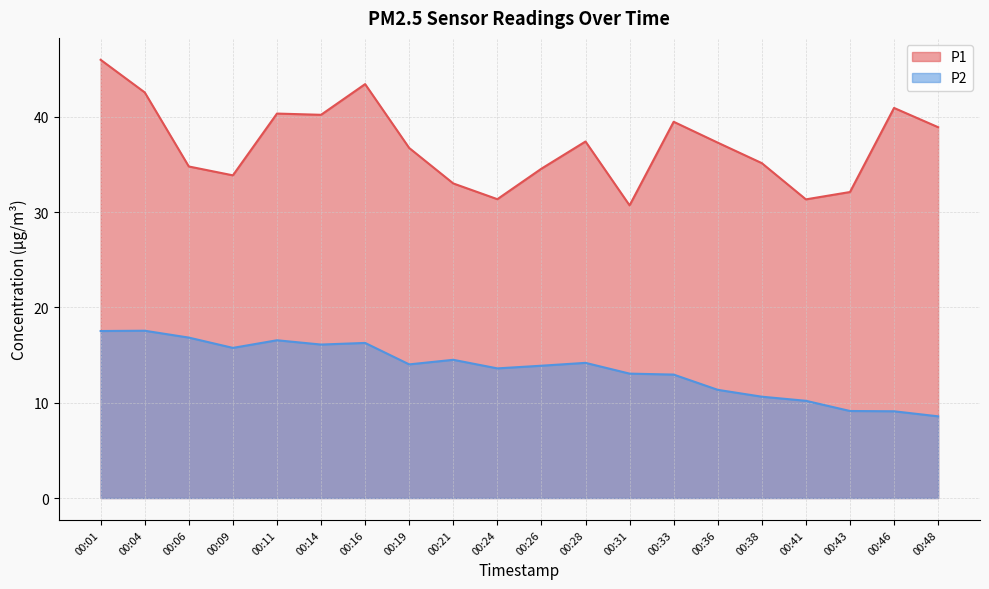

At which label does P2 reach its peak?

00:04